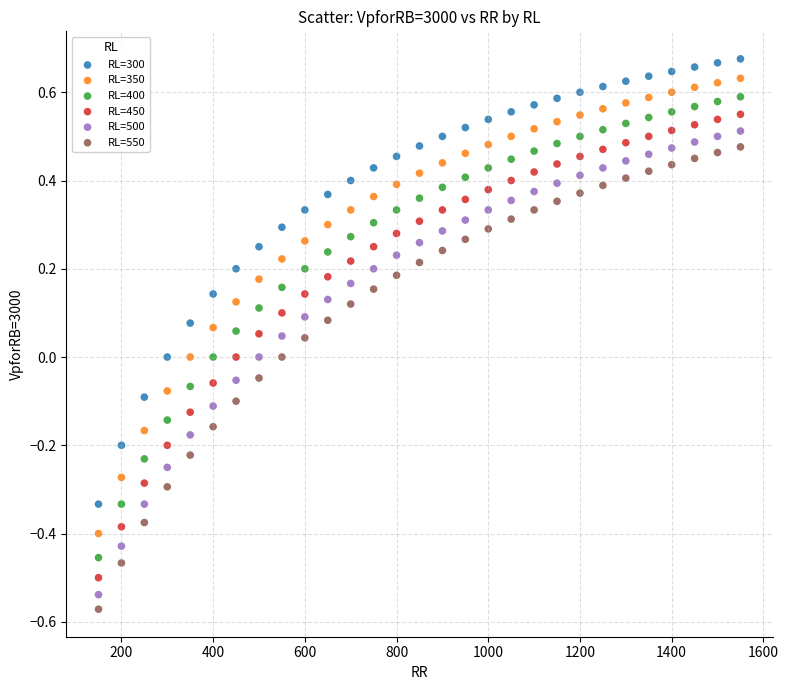

What is the X range (max minus min) for the scatter plot?

1400.0